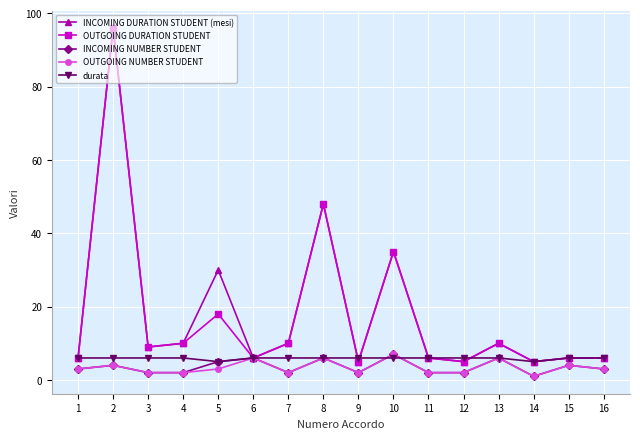

Is this an area chart (filled region under the line)?

No